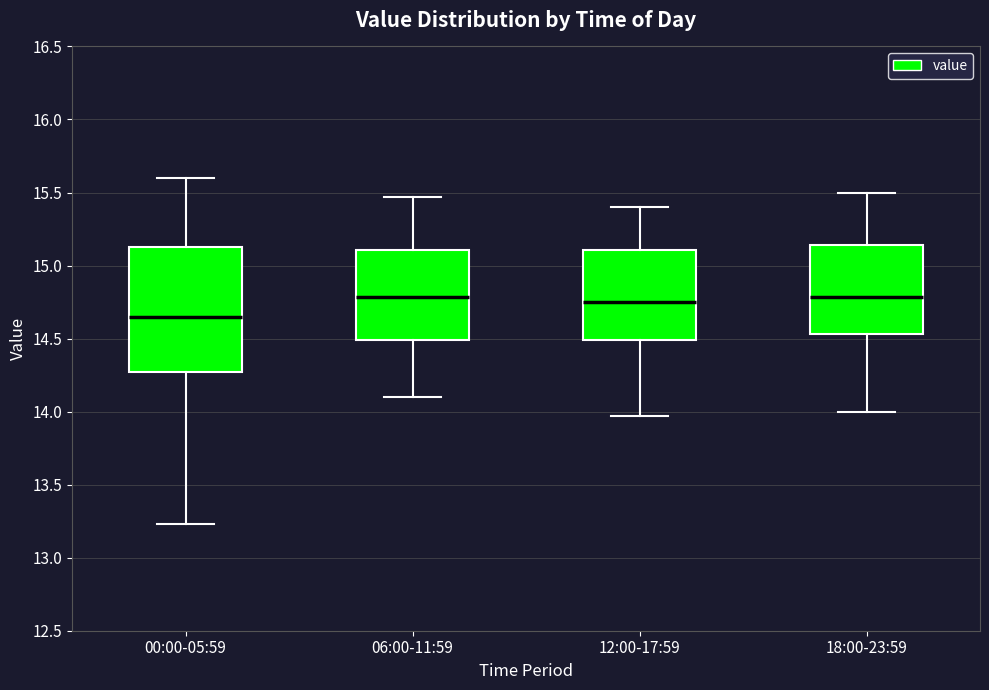

Reading left to right, transcribe this box plot: for each box, give where its median line is, the range the box spans, and where its two whiskers end, as read against the y-axis. The values are not printed on the chart, so give them approximately, as read against the axis.

00:00-05:59: median 14.65, box 14.25 to 15.15, whiskers 13.25 to 15.60
06:00-11:59: median 14.80, box 14.50 to 15.10, whiskers 14.10 to 15.45
12:00-17:59: median 14.75, box 14.50 to 15.10, whiskers 13.95 to 15.40
18:00-23:59: median 14.80, box 14.55 to 15.15, whiskers 14.00 to 15.50